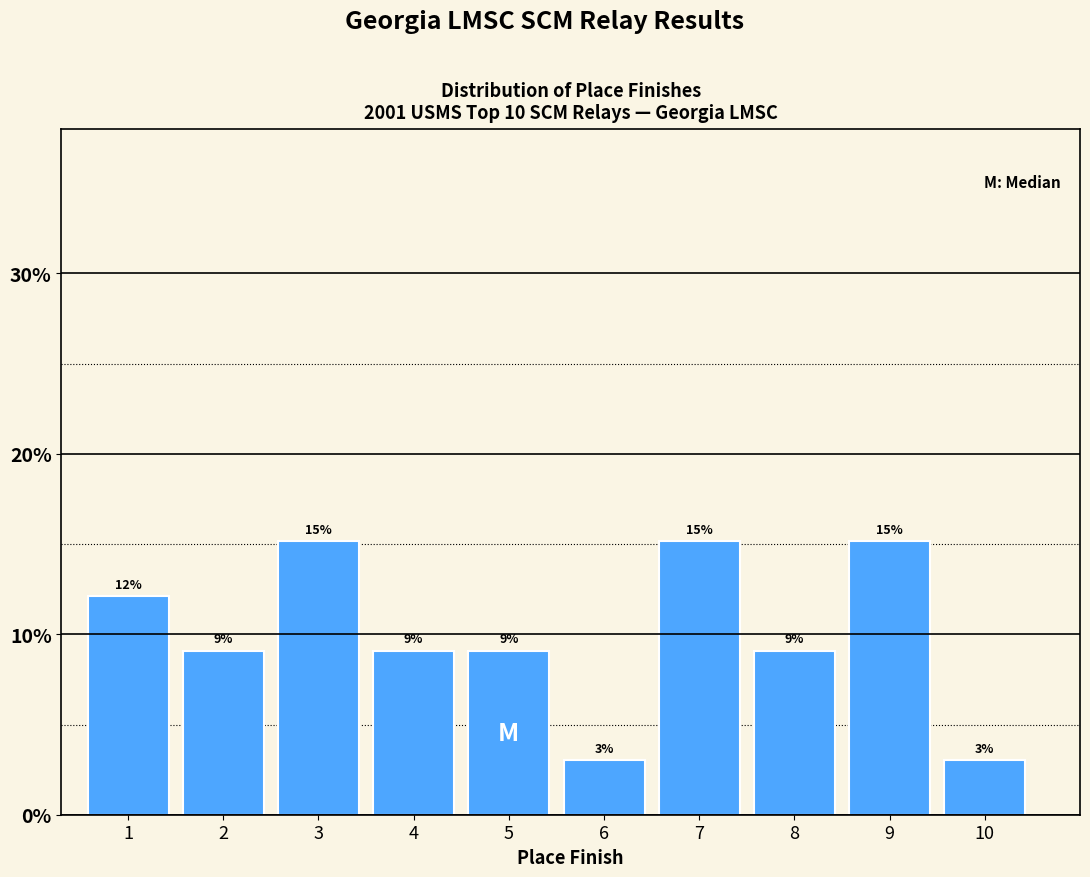

How many bars are there in total?

10